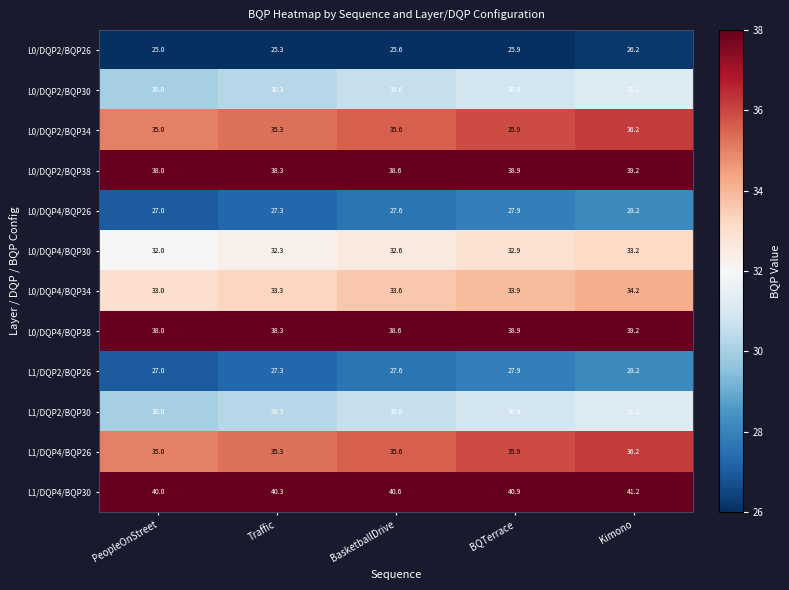

What is the difference between the maximum and minimum values in the L0/DQP2/BQP34 series?

1.2